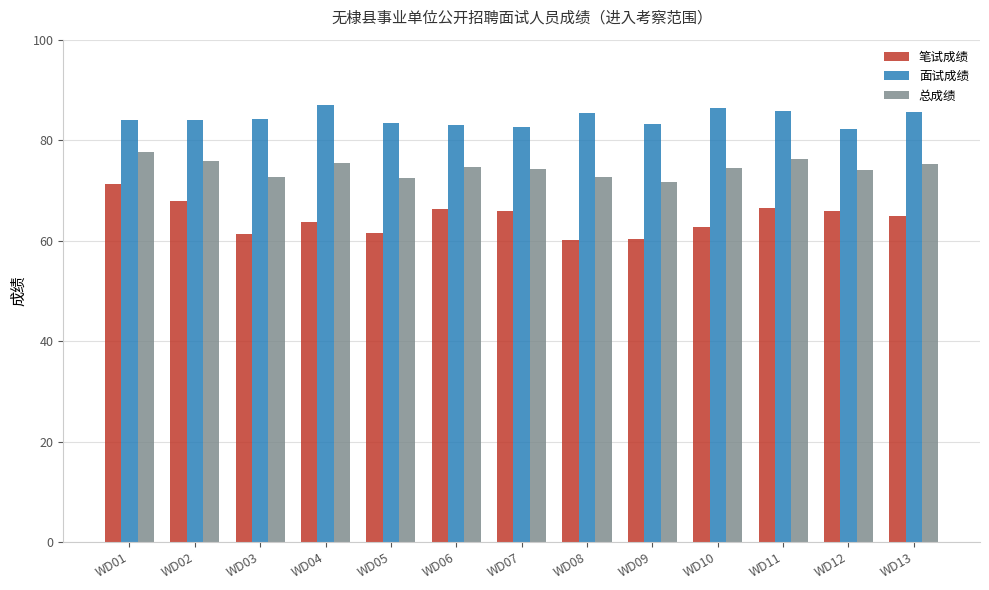

Rank the series by their maximum value, from lowest to highest.

笔试成绩, 总成绩, 面试成绩